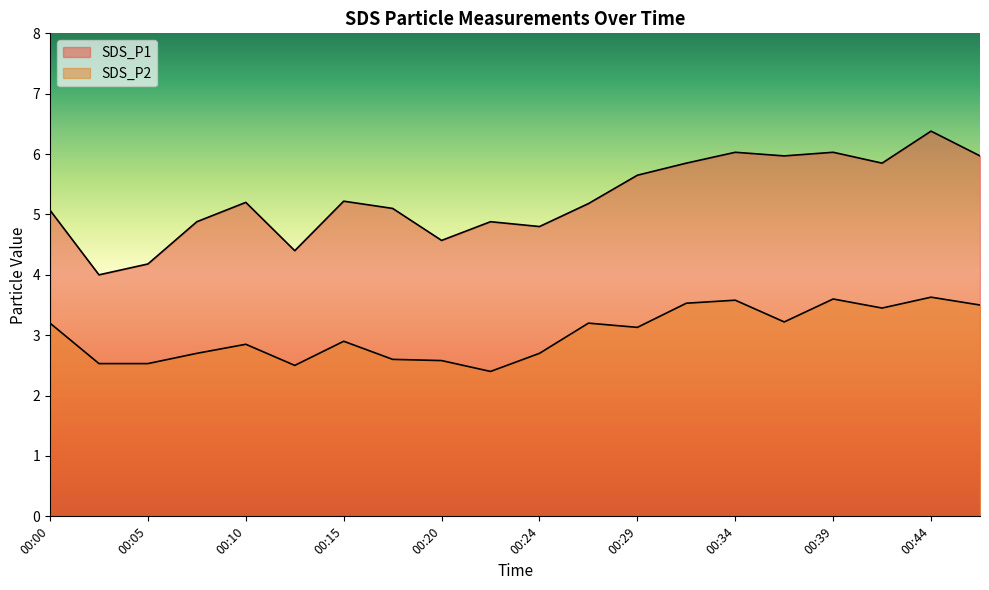

Does the chart have visible grid lines?

No